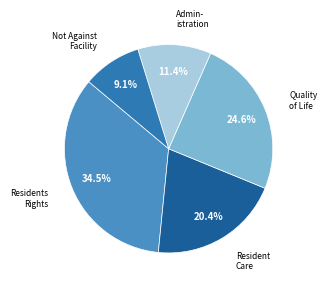

How many segments does this pie chart have?

5